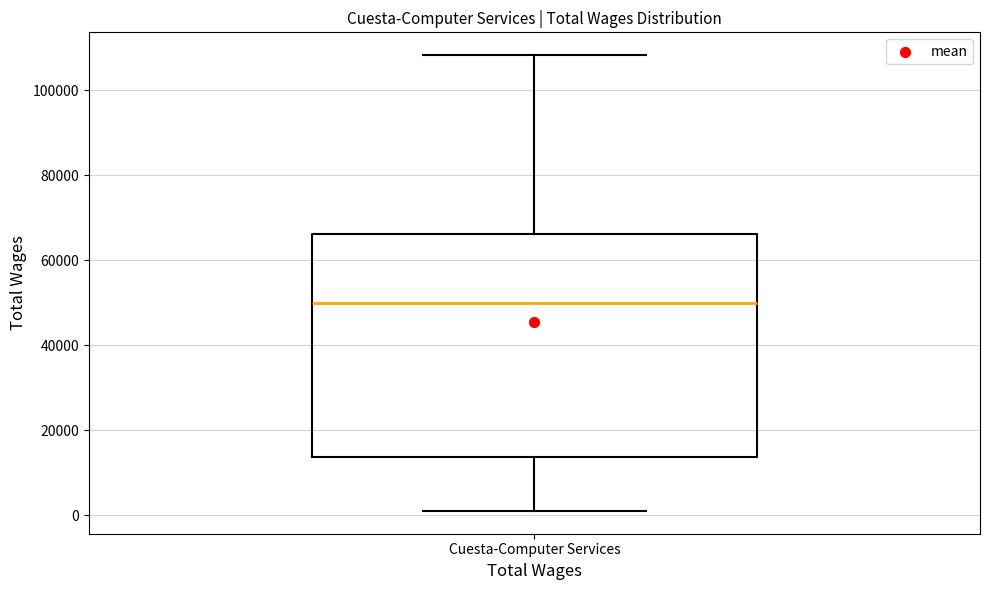

Read this box plot against the y-axis: the position of the median line, the range covered by the box, and the ends of both whiskers. The values are not printed on the chart, so give them approximately, as read against the axis.

median 50000, box 14000 to 66000, whiskers 2000 to 108000